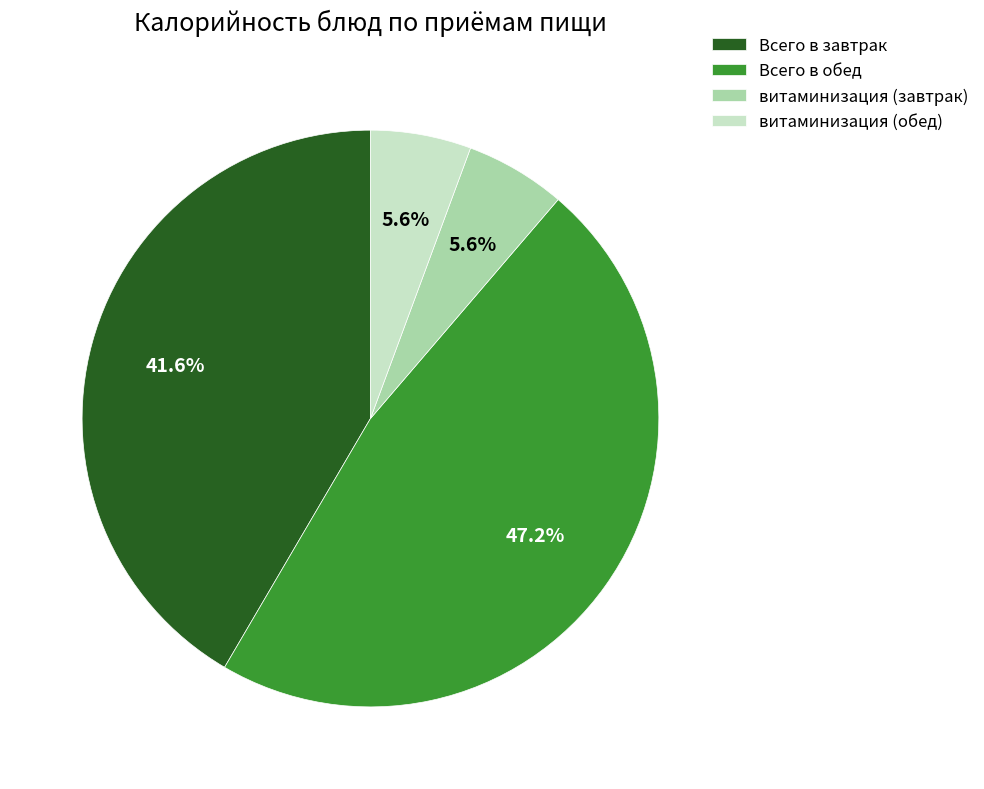

What is the ratio of the value at витаминизация (обед) to the value at Всего в обед?

0.1